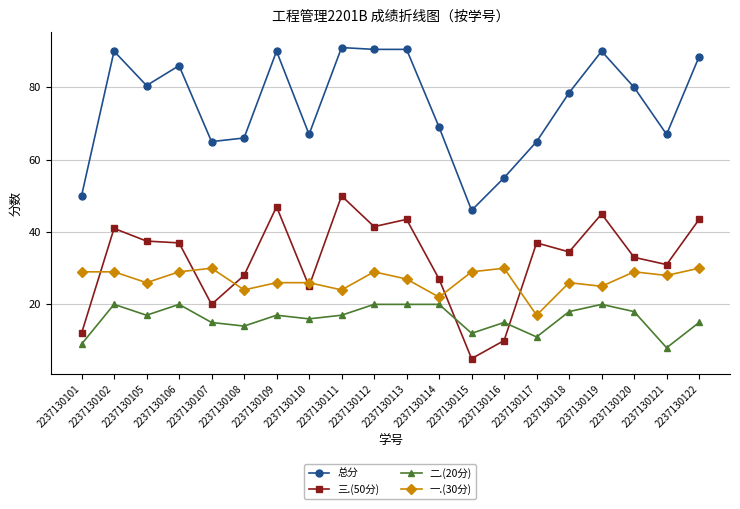

How many values in the 总分 series are below 80?

10